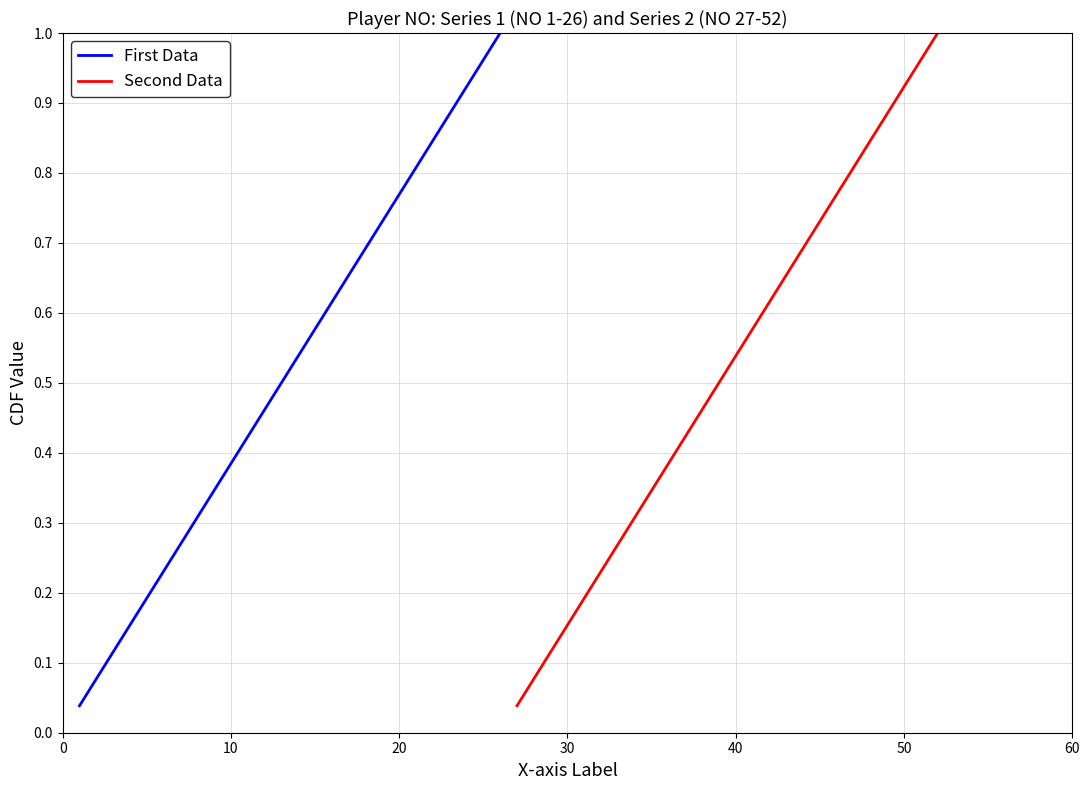

What is the highest value of the First Data series?

1.0